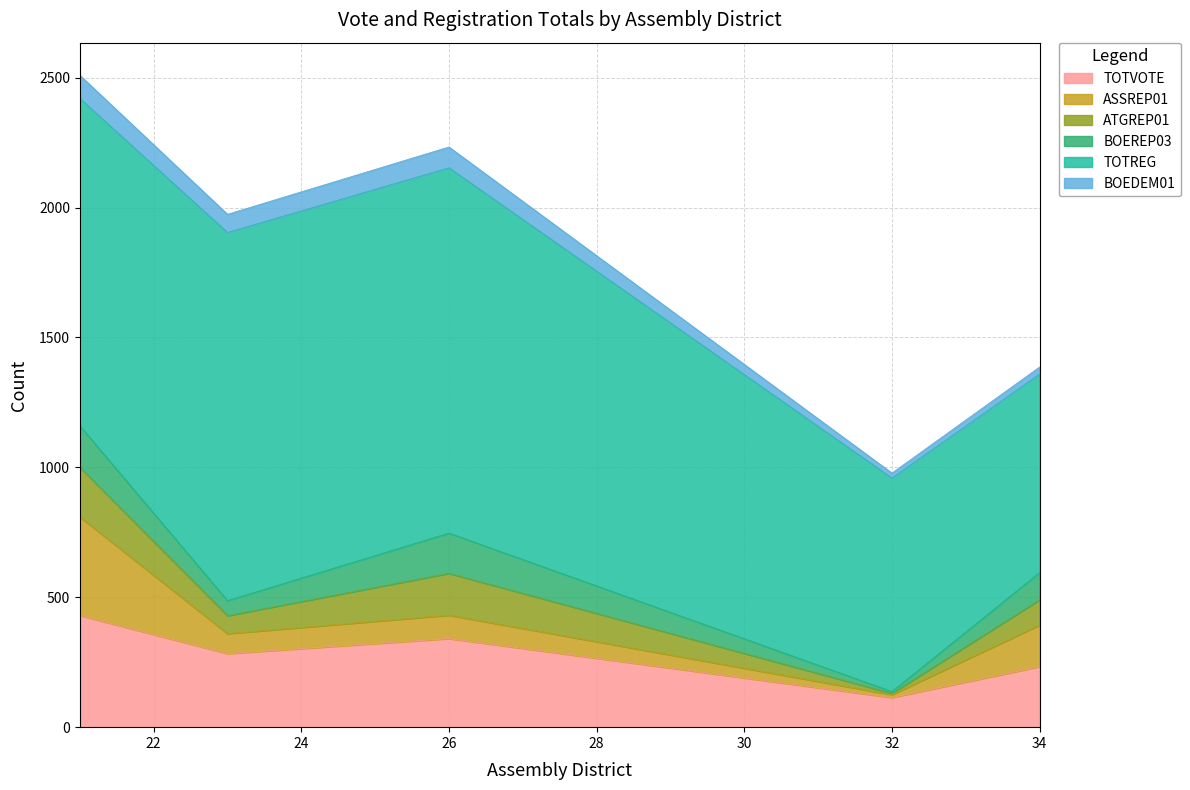

True or false: TOTREG has a value of 416 at 32.

False